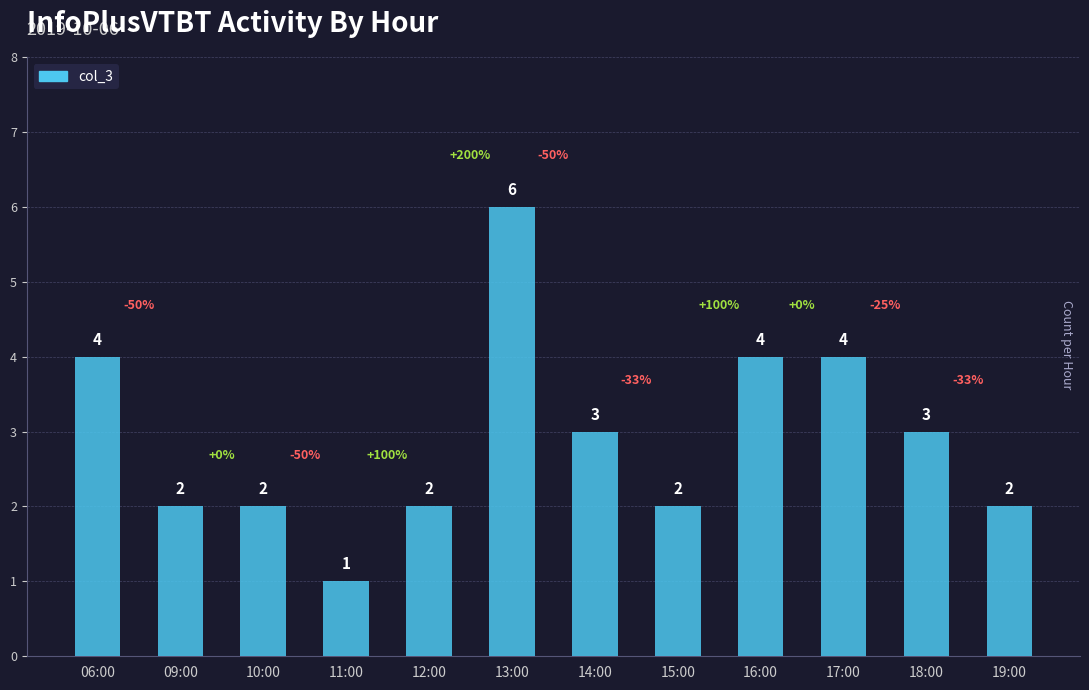

The chart shows a value of 6 at 13:00. True or false?

True